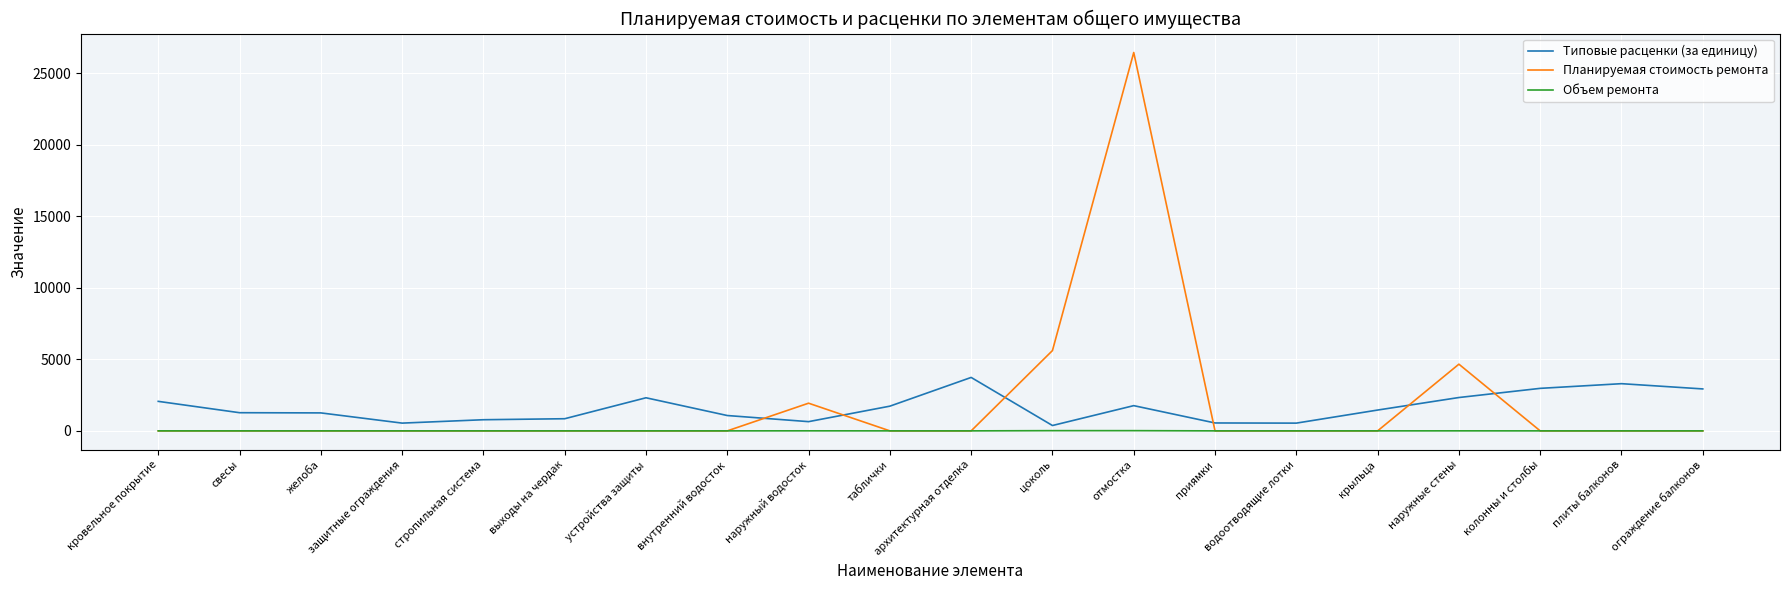

What is the difference between the maximum and minimum values in the Планируемая стоимость ремонта series?

26448.2